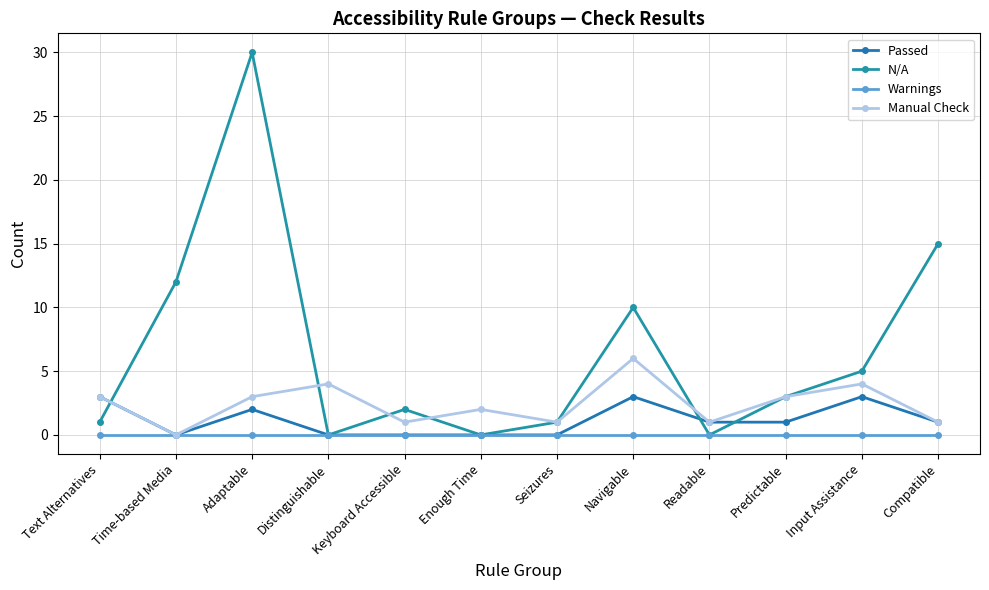

At which category does the chart reach its minimum across all series?

Time-based Media